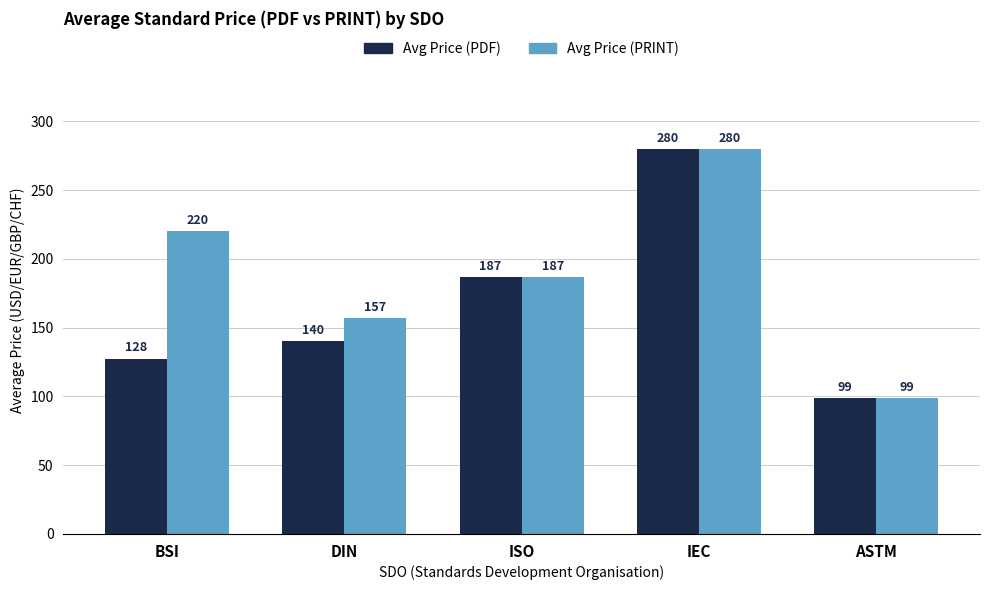

Is it true that Avg Price (PDF) equals 99.0 at ASTM?

True